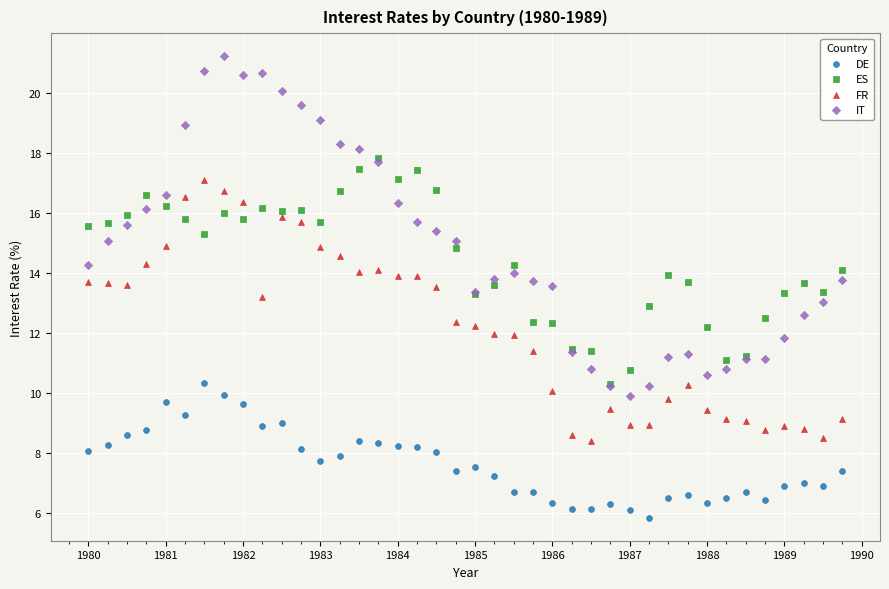

Which series reaches the minimum Y coordinate?

DE